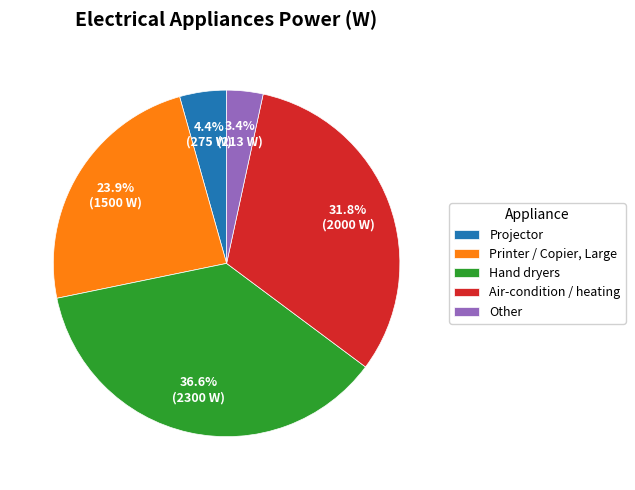

Combined, what portion of the pie is Hand dryers and Other?

40.0%